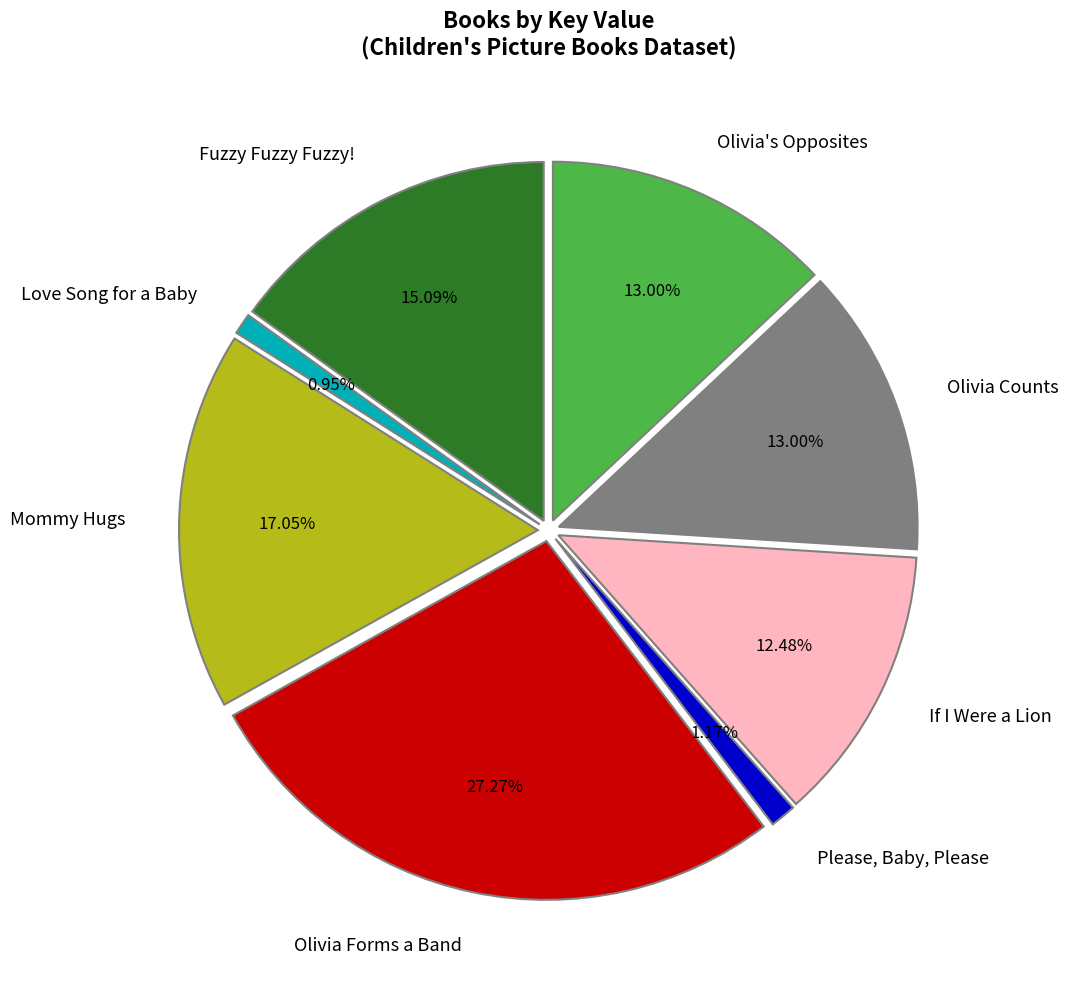

Which category has the biggest portion of the pie?

Olivia Forms a Band